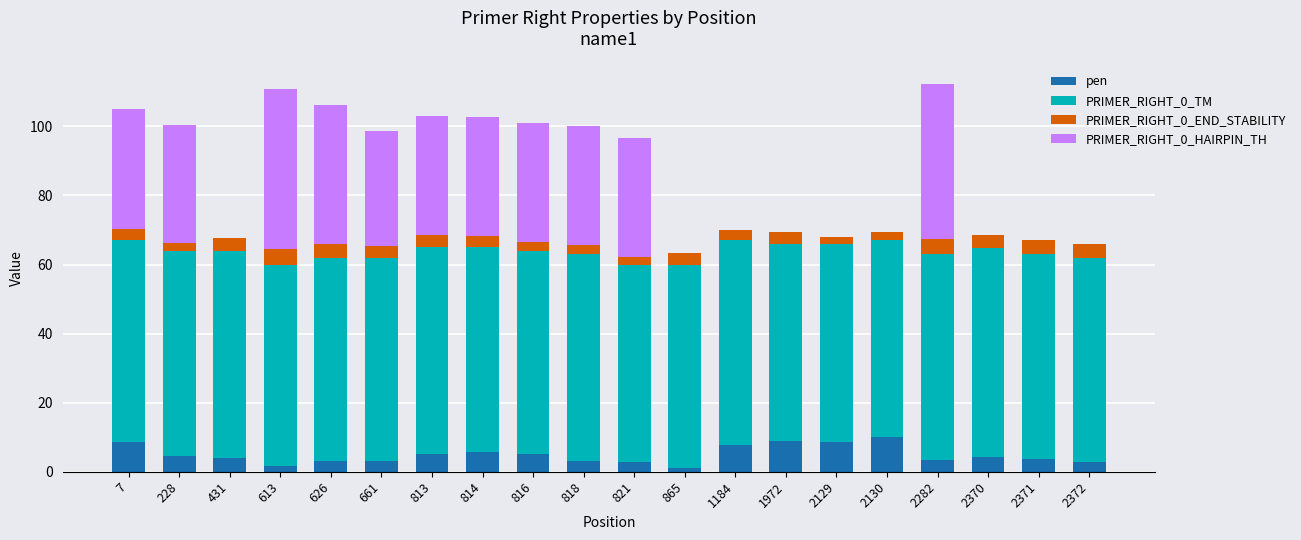

What is the total value across all series at 626?

106.2